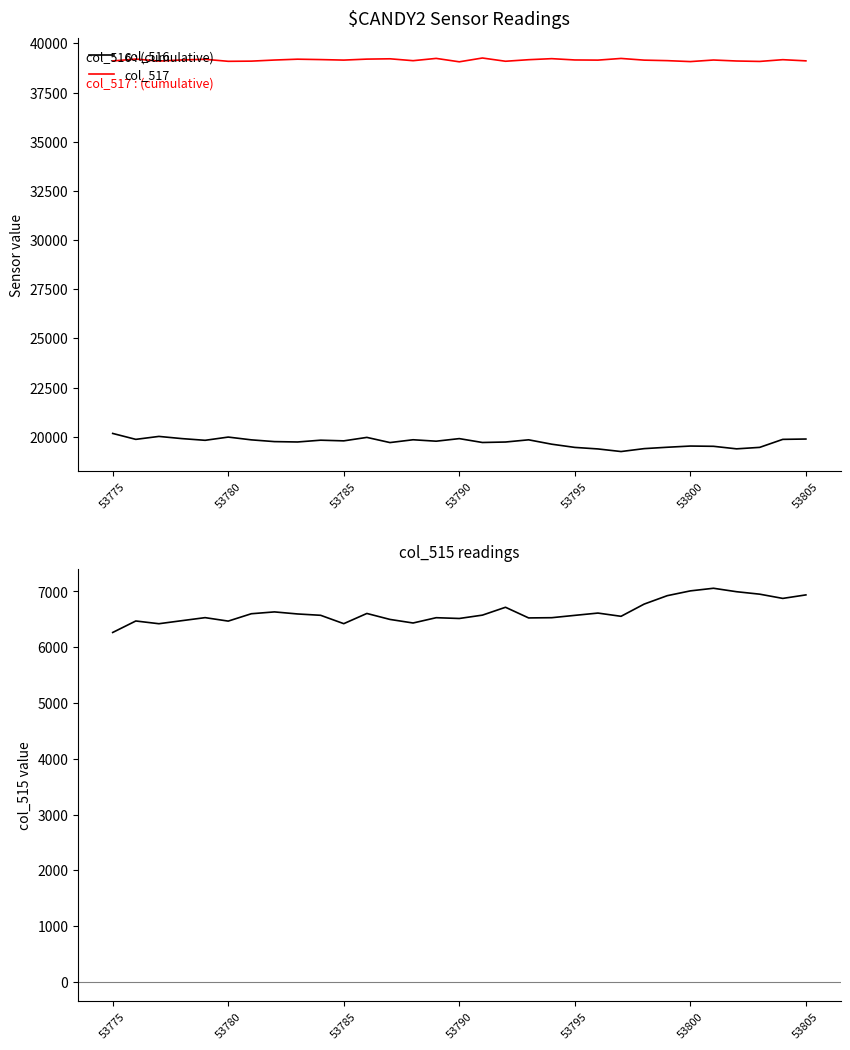

True or false: col_516 and col_515 cross at least once.

False